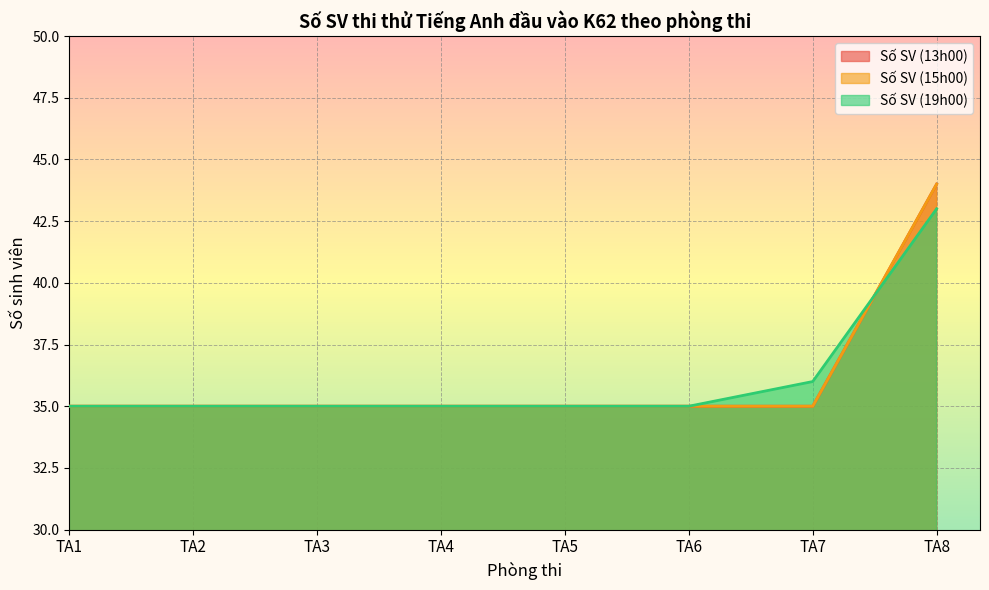

How many times do Số SV (15h00) and Số SV (19h00) cross each other?

1